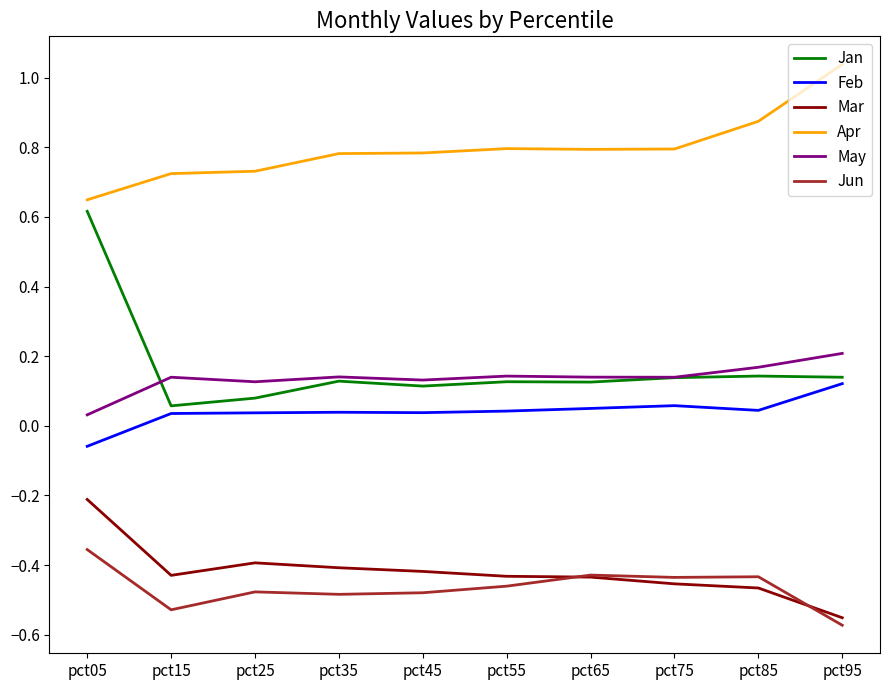

Which category has the lowest value across all series?

pct95